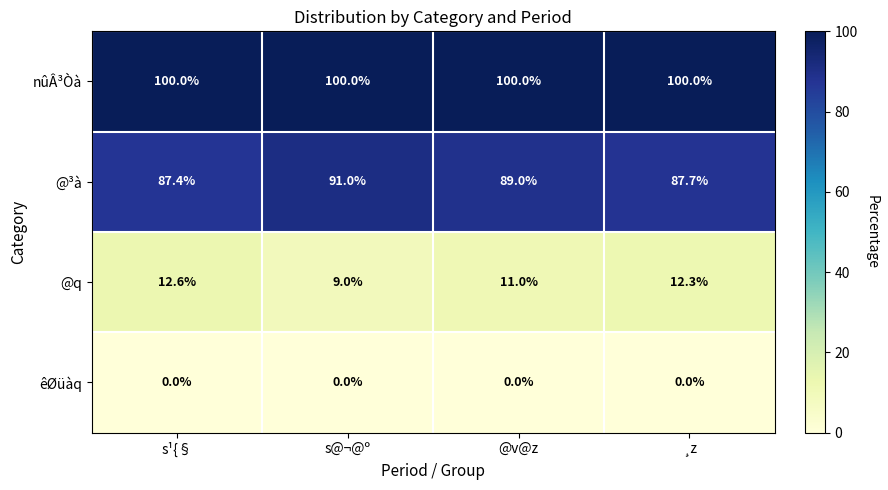

What is the spread (max minus min) of values at s@¬@º?

100.0